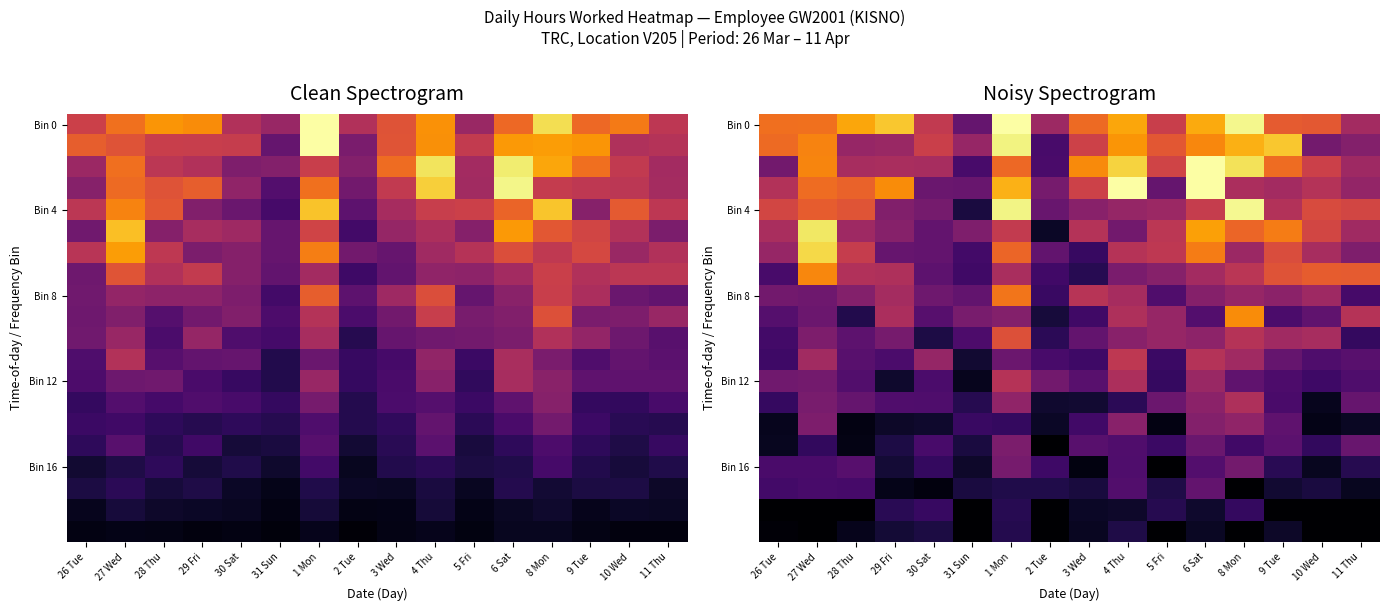

List the labels in order of Bin 12 value, largest first.

1 Mon, 4 Thu, 6 Sat, 27 Wed, 2 Tue, 26 Tue, 8 Mon, 3 Wed, 28 Thu, 11 Thu, 9 Tue, 30 Sat, 10 Wed, 5 Fri, 29 Fri, 31 Sun